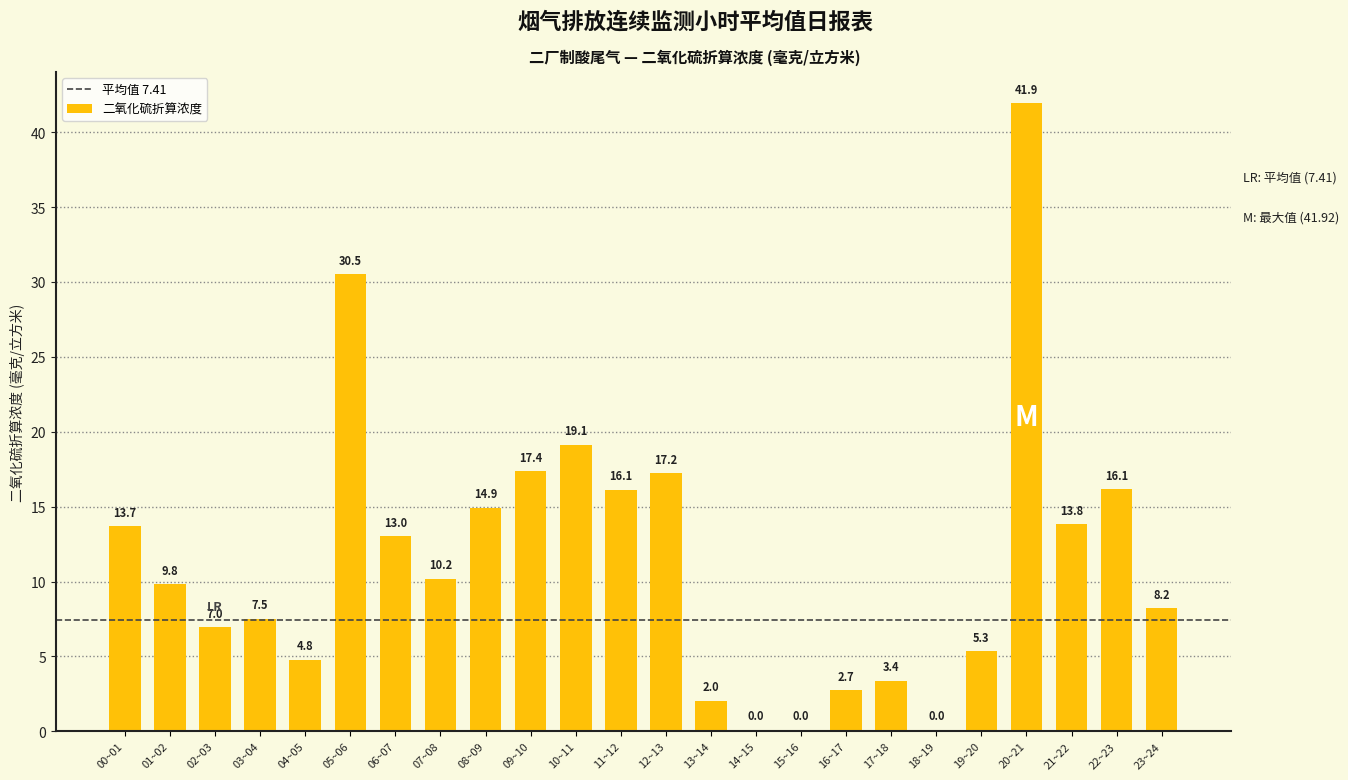

Which has a higher value, 16~17 or 12~13?

12~13